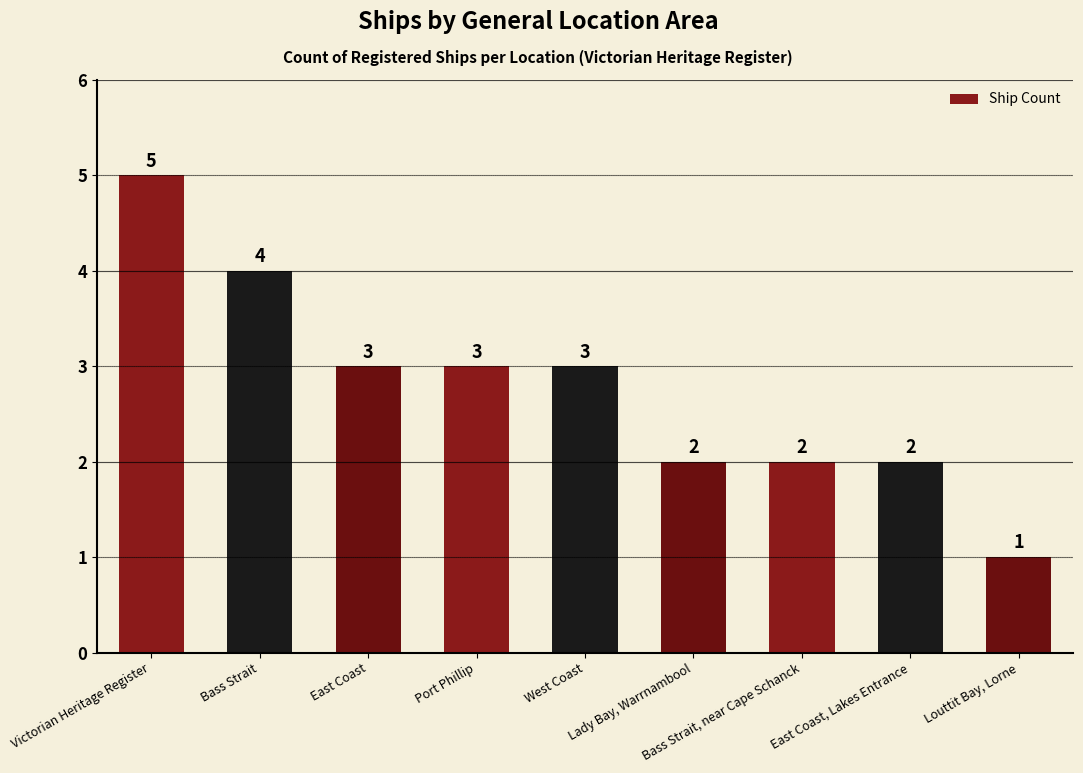

The value at Lady Bay, Warrnambool is 2. True or false?

True